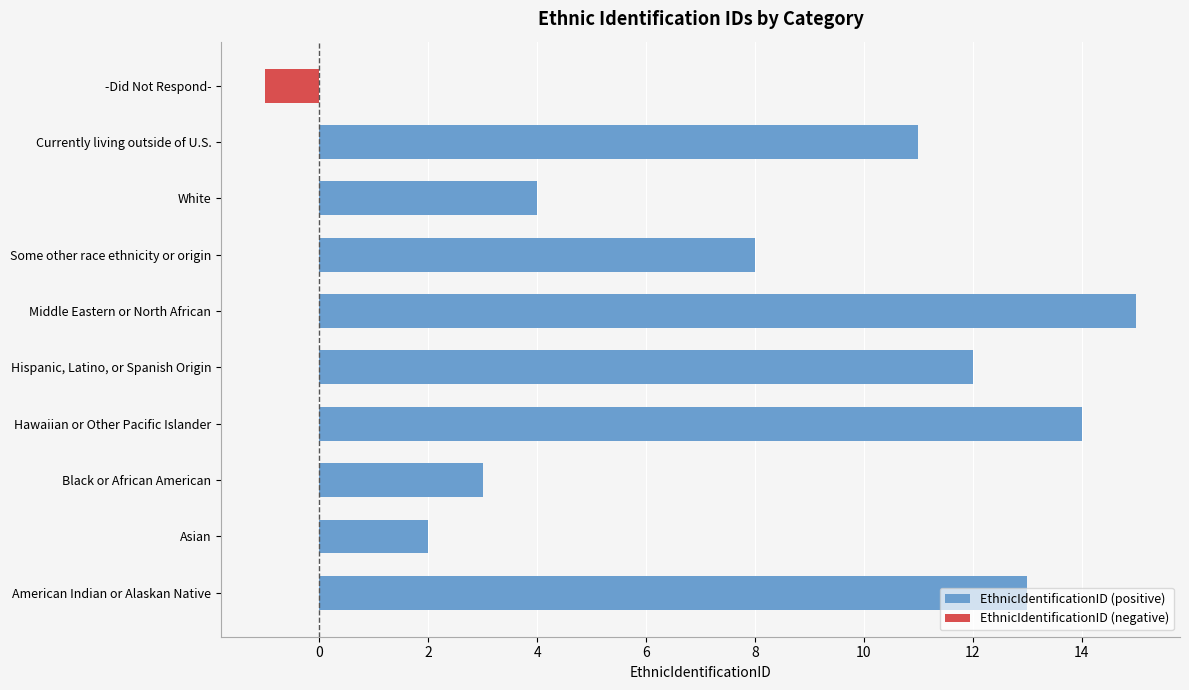

Which series has the largest range (max minus min)?

EthnicIdentificationID (positive)